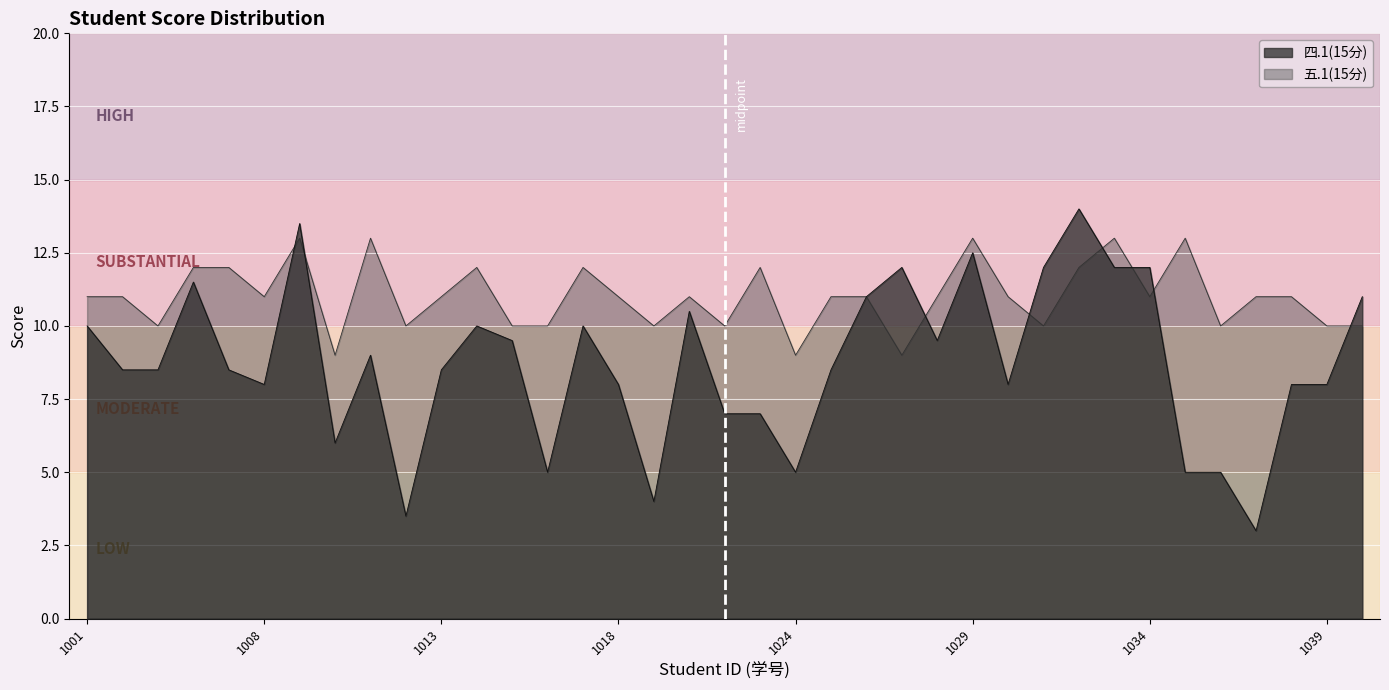

List the series in order of their overall mean, lowest first.

四.1(15分), 五.1(15分)